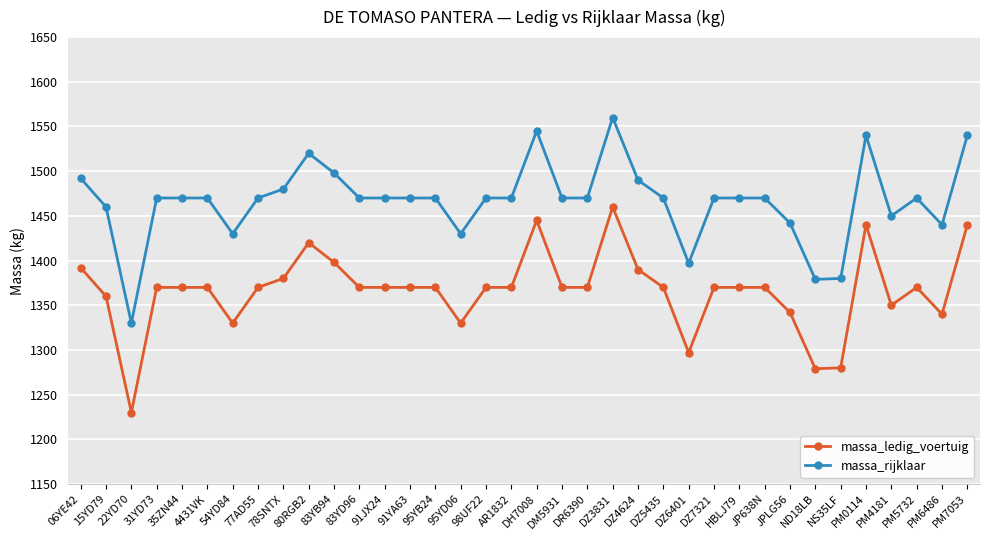

What is the approximate value of massa_rijklaar at 4431VK?

1470